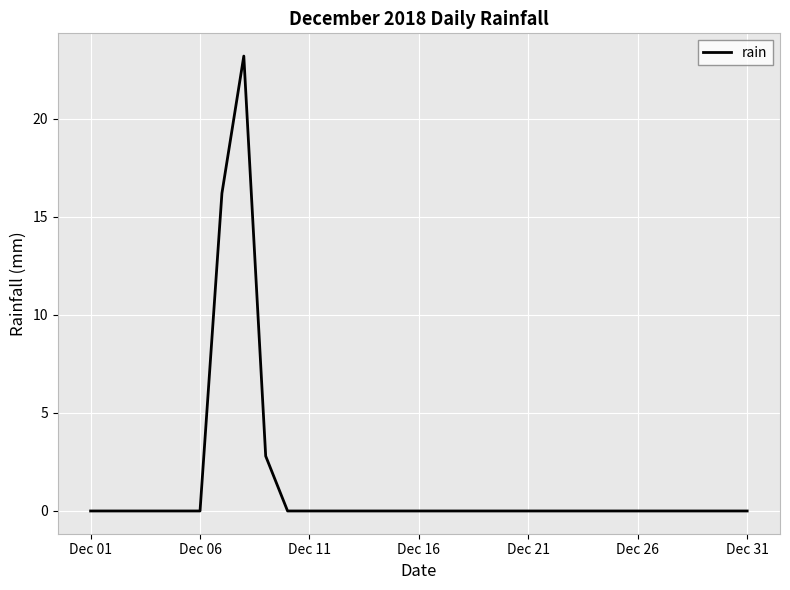

What is the average value?

1.4